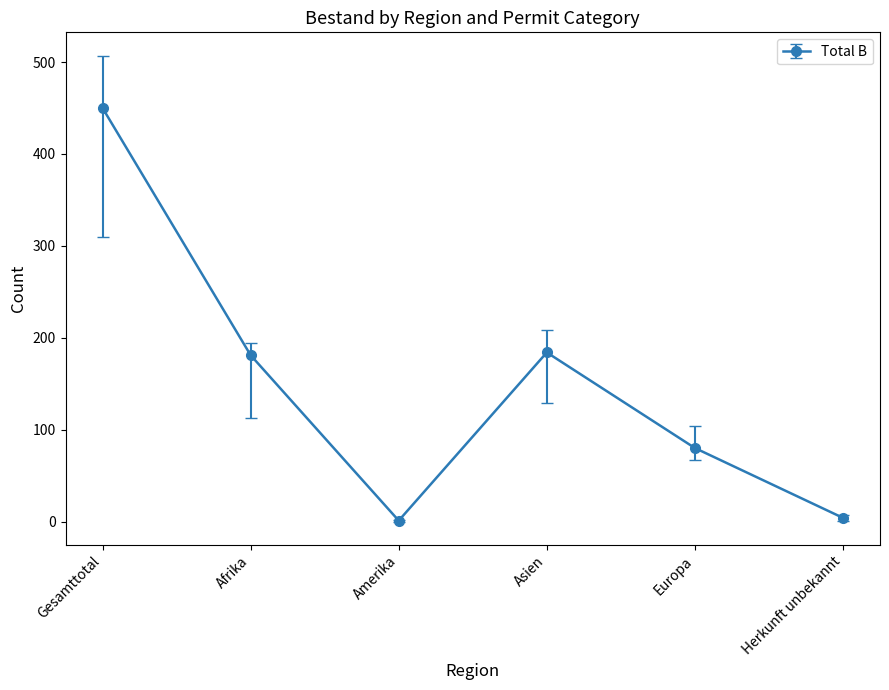

At which category does the data reach its first local peak?

Asien